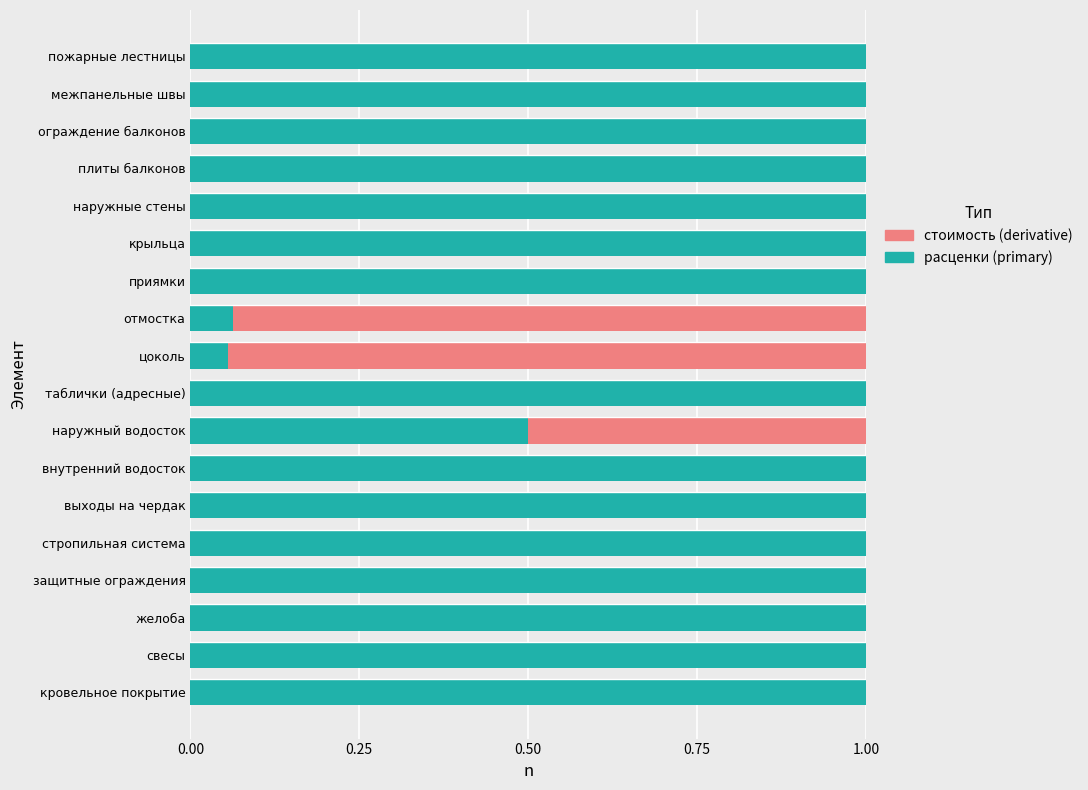

What is the total value across all series at ограждение балконов?

1.0